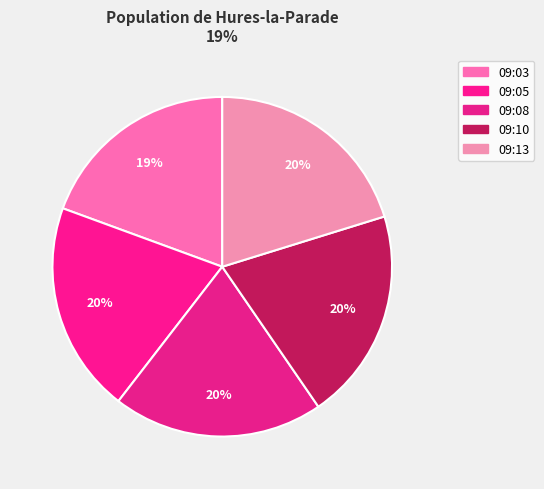

Does 09:10 account for over 50% of the chart?

No